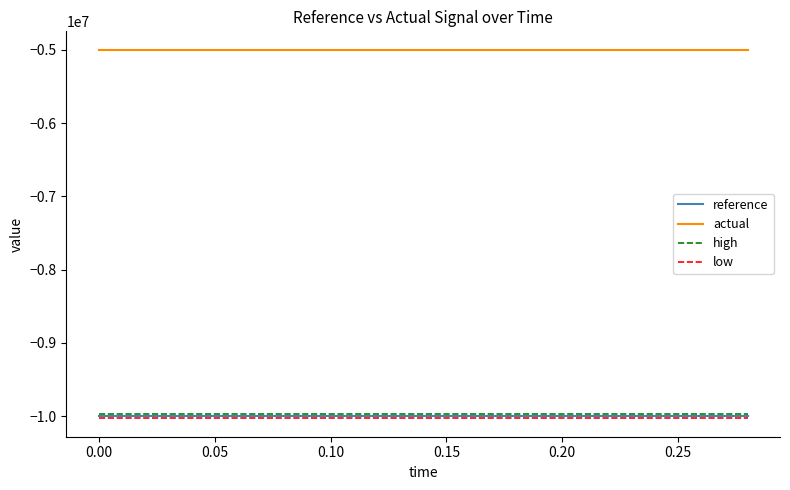

True or false: high and actual cross at least once.

False